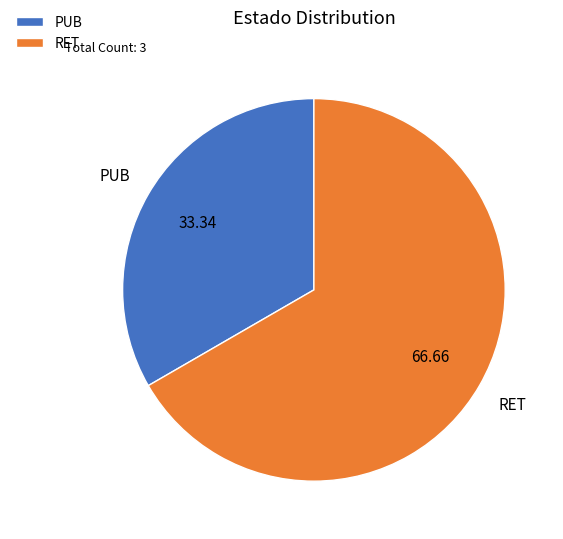

Between RET and PUB, which is larger?

RET